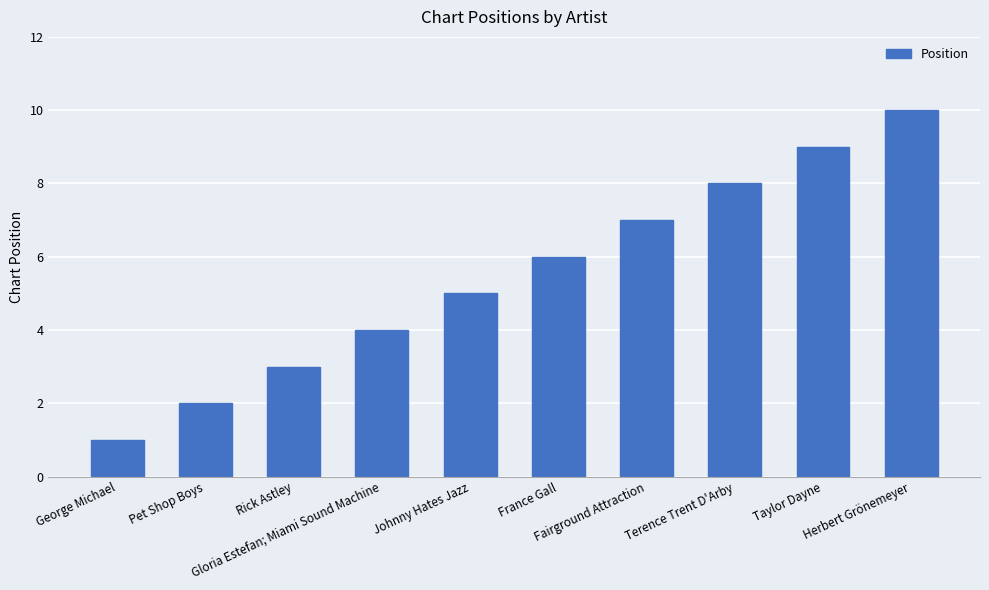

Where is the data nearest to the value 5?

Johnny Hates Jazz